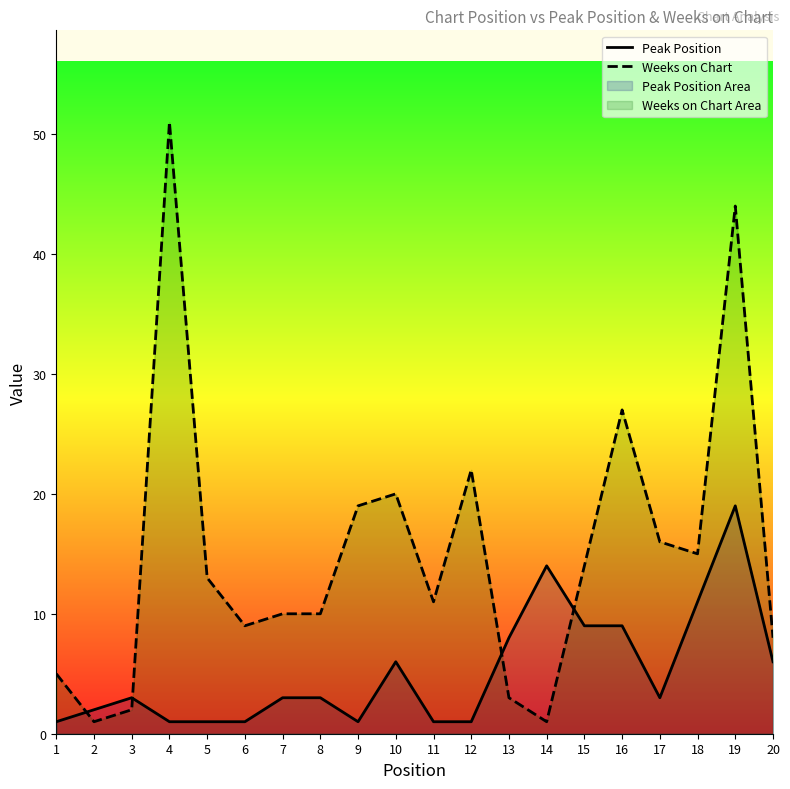

At which category does the chart reach its peak across all series?

4